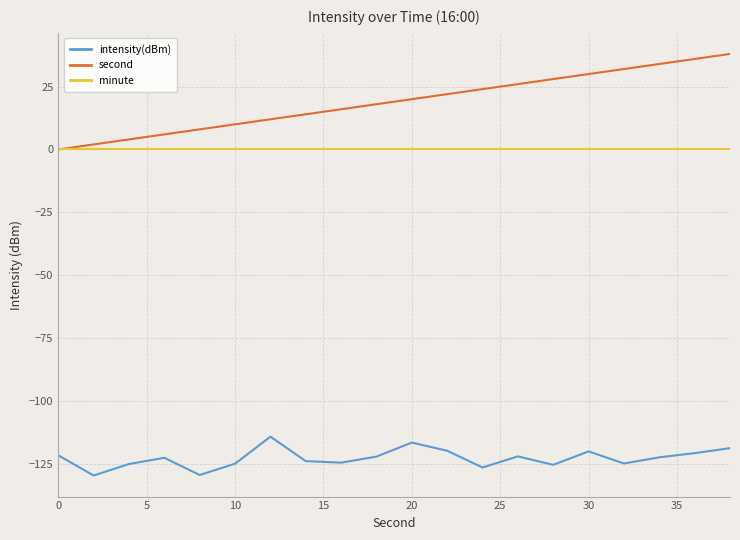

Which series has the largest total across all categories?

second